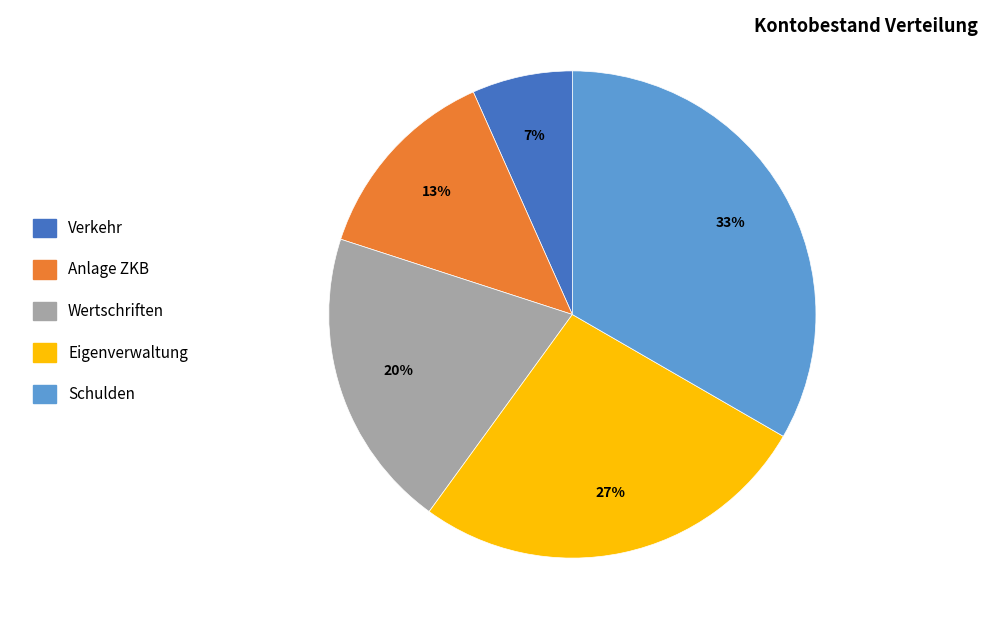

Count the number of slices in the pie.

5